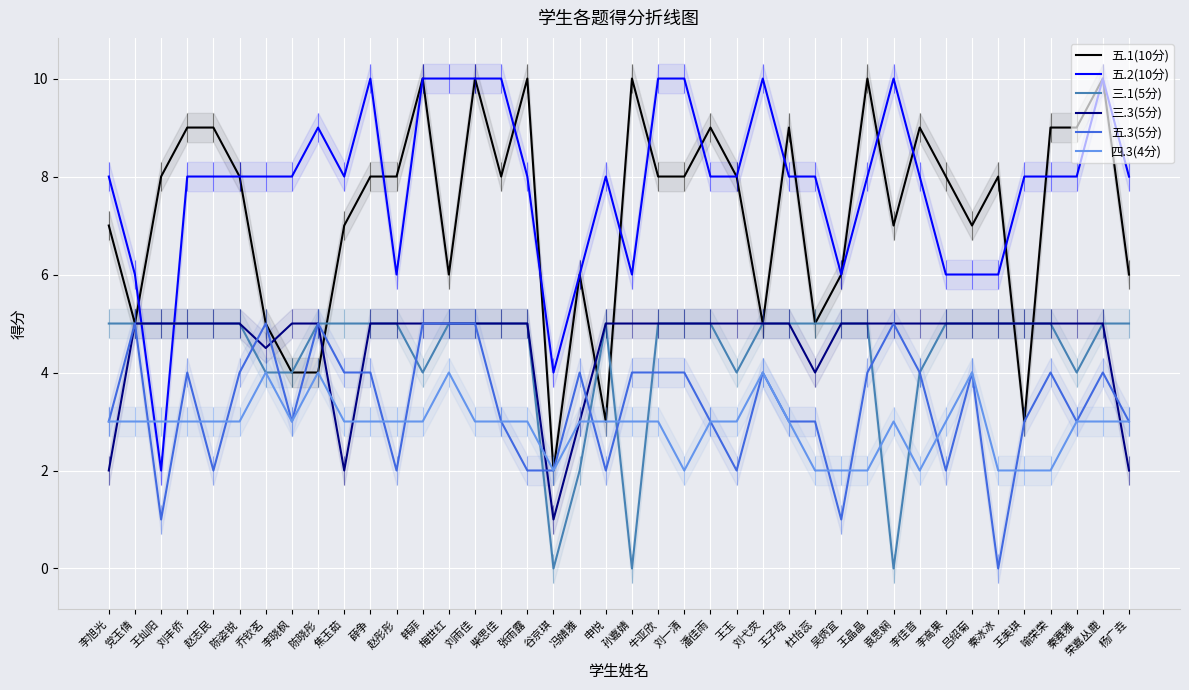

What is the sum of the 五.1(10分) values at 李晓枫 and 刘雨佳?

14.0